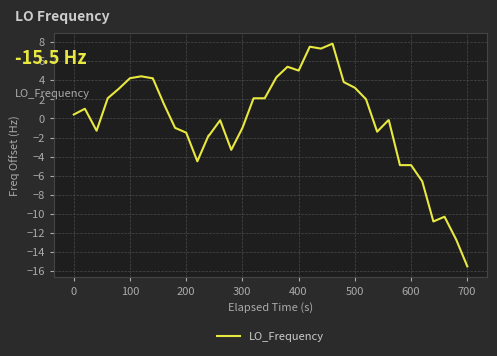

What is the greatest value displayed?

7.8